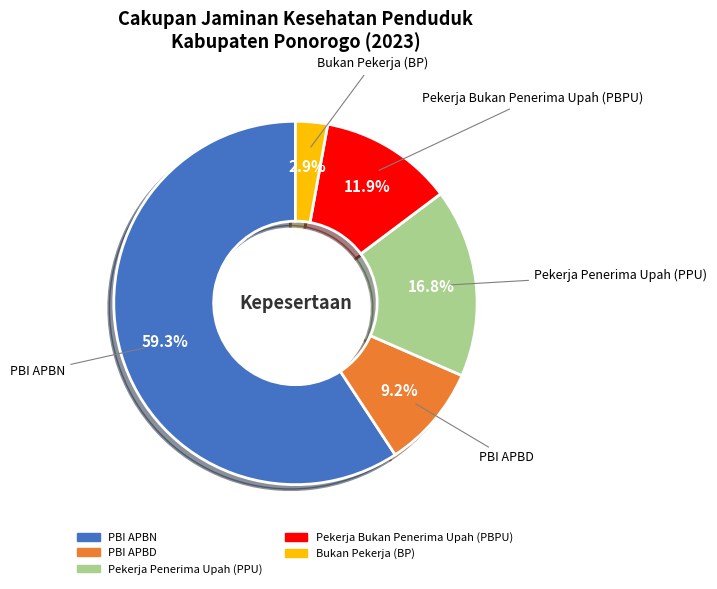

What portion of the pie excludes PBI APBD?

90.8%